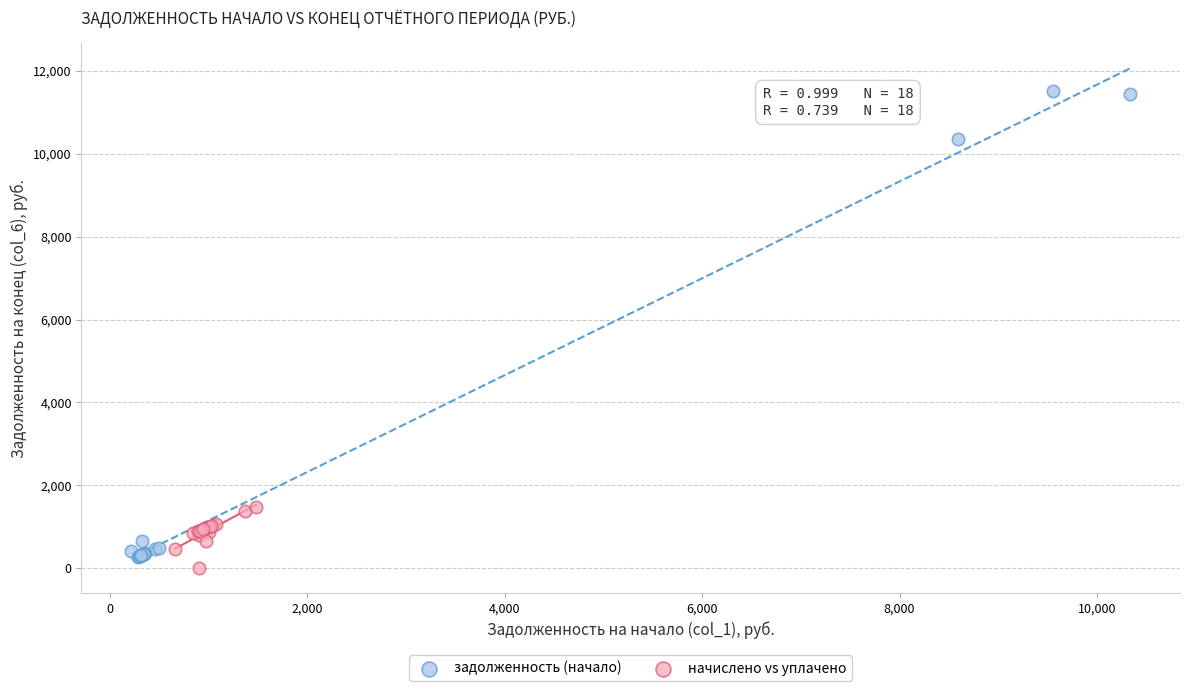

Which series contains the lowest Y value?

начислено vs уплачено